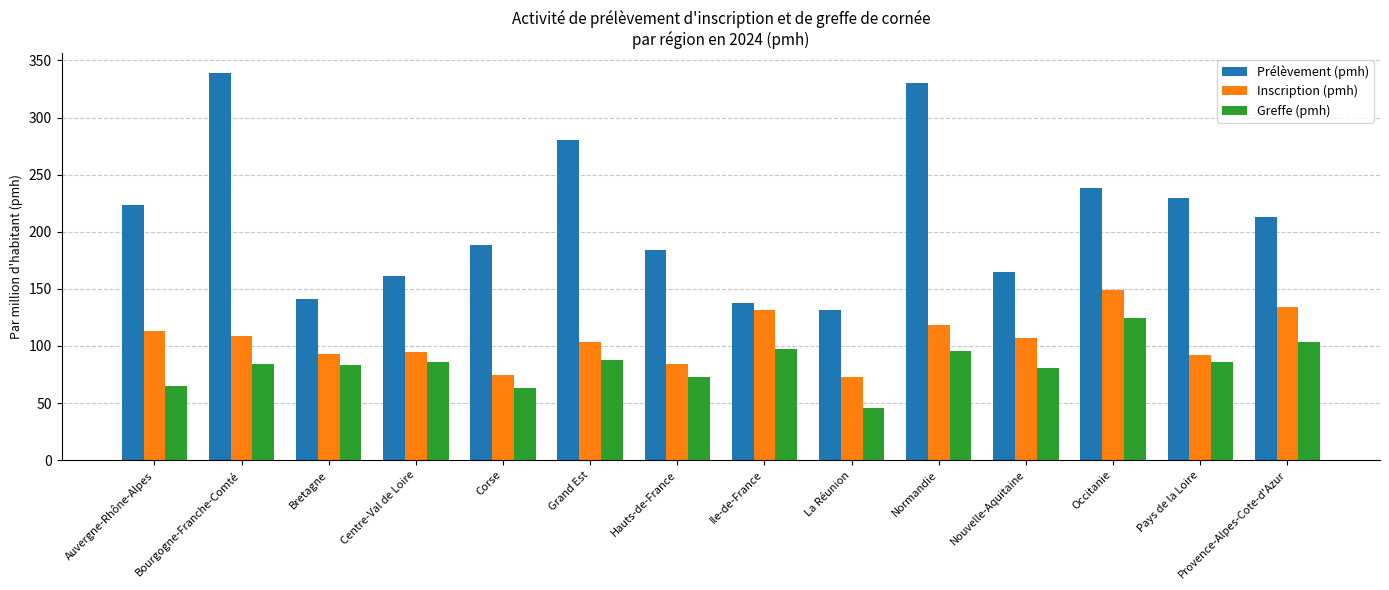

What is the total value across all series at Occitanie?

511.9